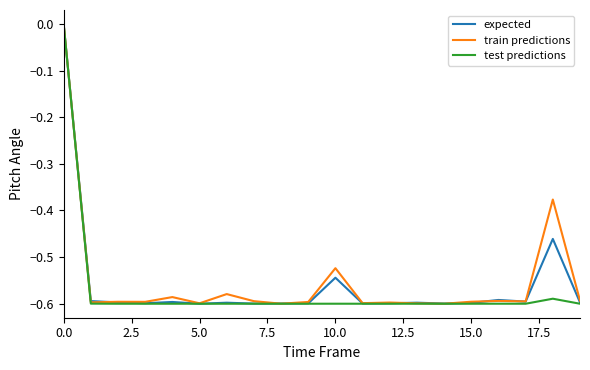

True or false: train predictions and test predictions cross at least once.

False